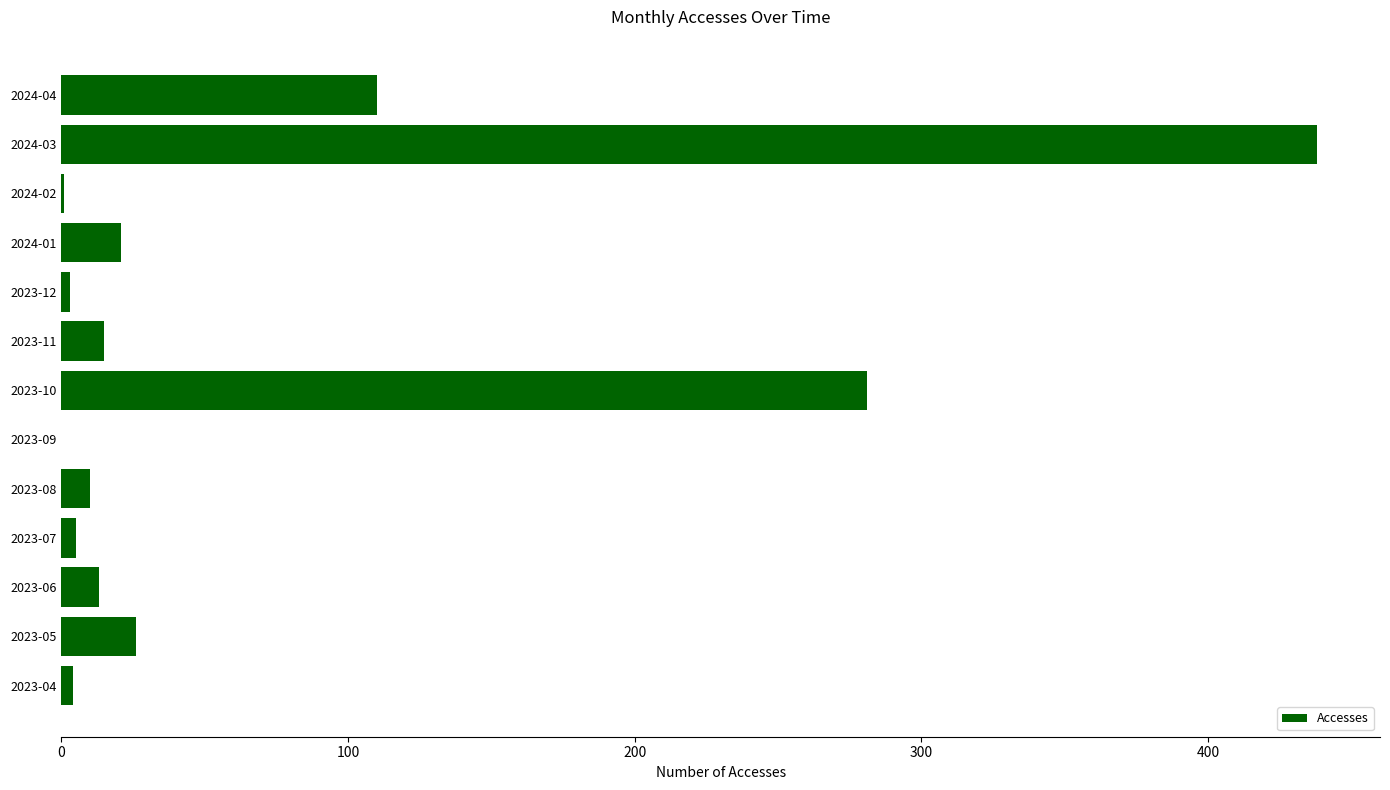

Are the bars horizontal?

Yes